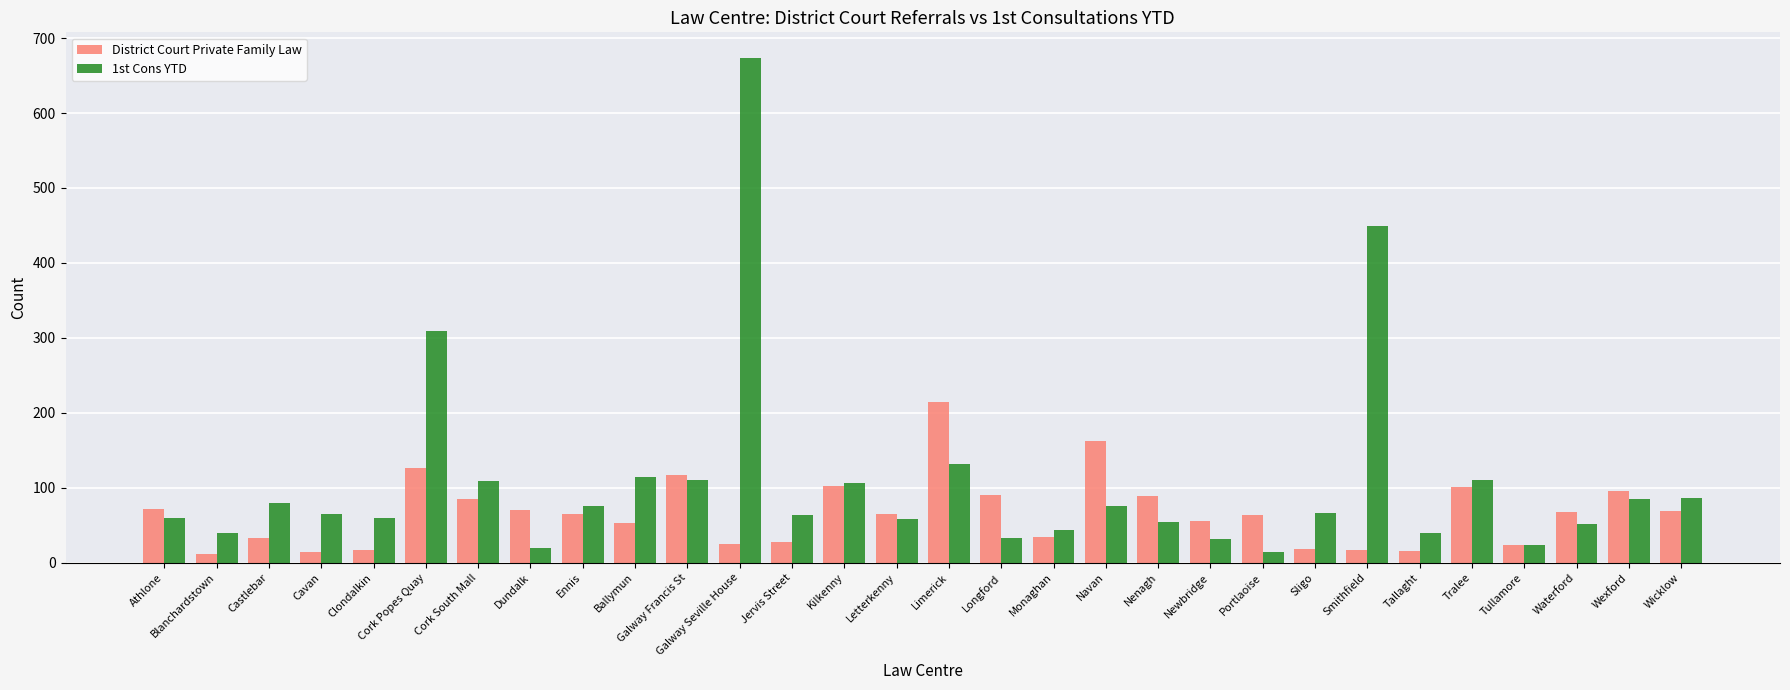

How many data points does each series have?

30